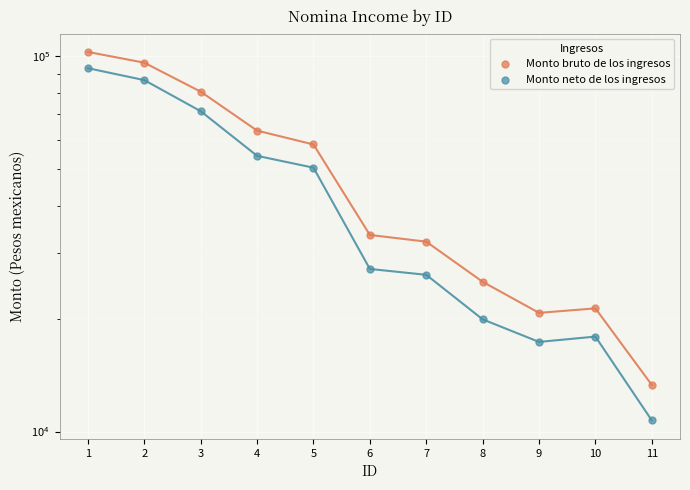

What is the total value across all series at 2?

182630.0